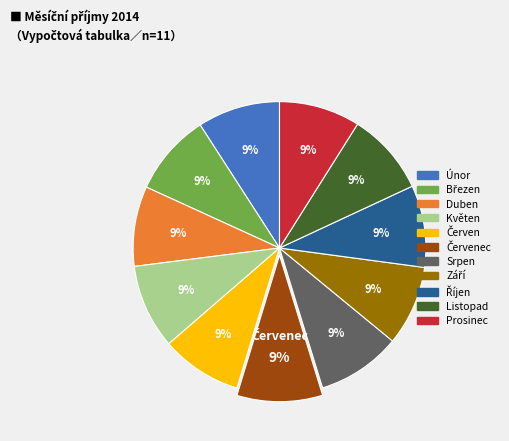

To the nearest percent, what is the average slice percentage?

9%